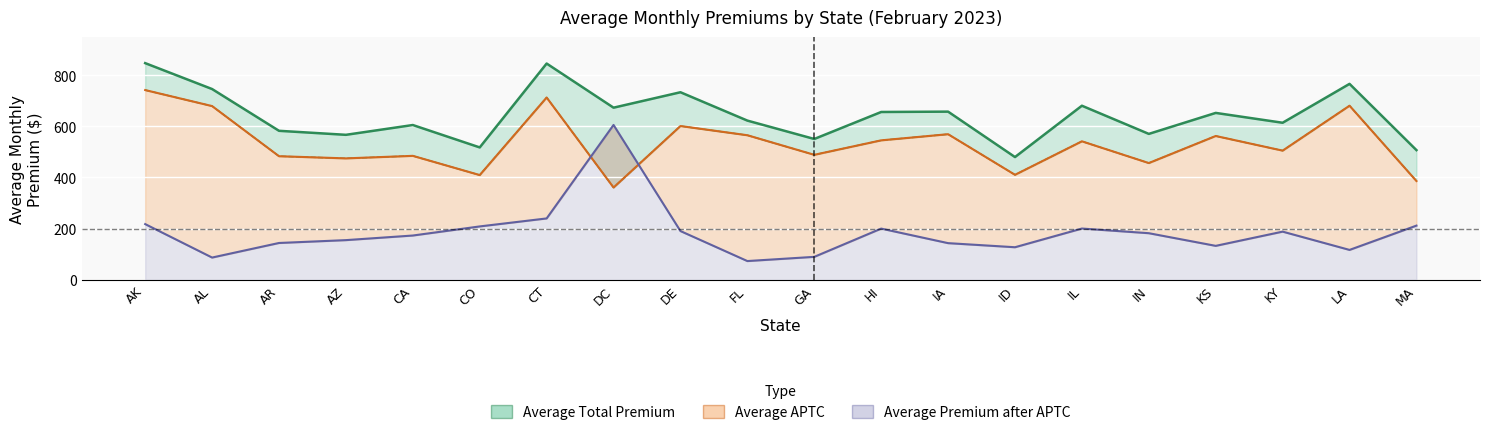

Where is Average APTC nearest to the value 551?

HI